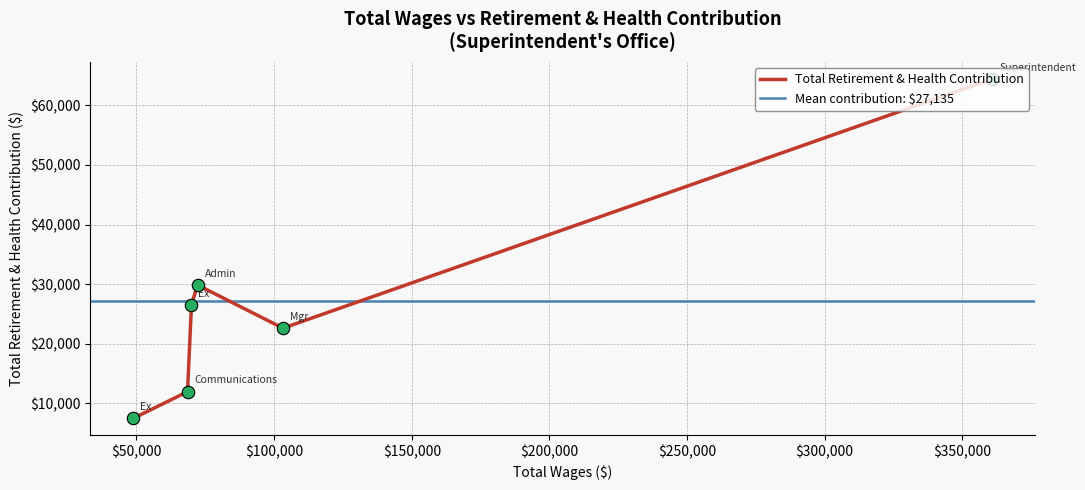

Between Mgr II Superintendents Office and Superintendent, which is larger?

Superintendent